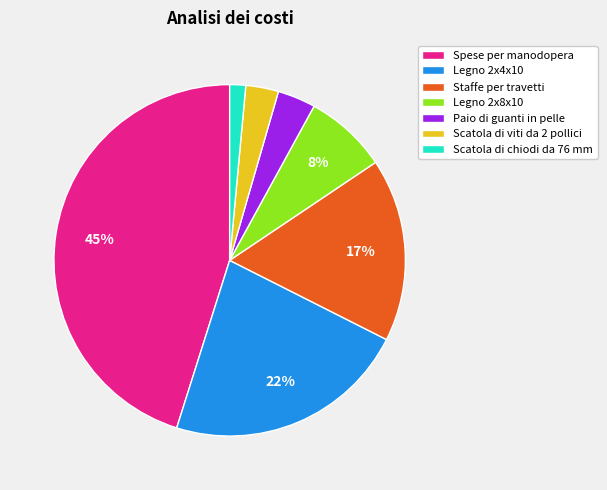

Which has a higher value, Legno 2x4x10 or Scatola di viti da 2 pollici?

Legno 2x4x10